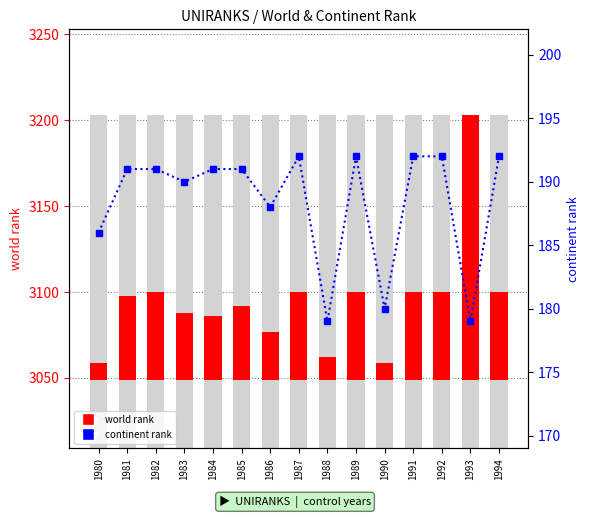

Is it true that continent rank equals 51 at 1990?

False